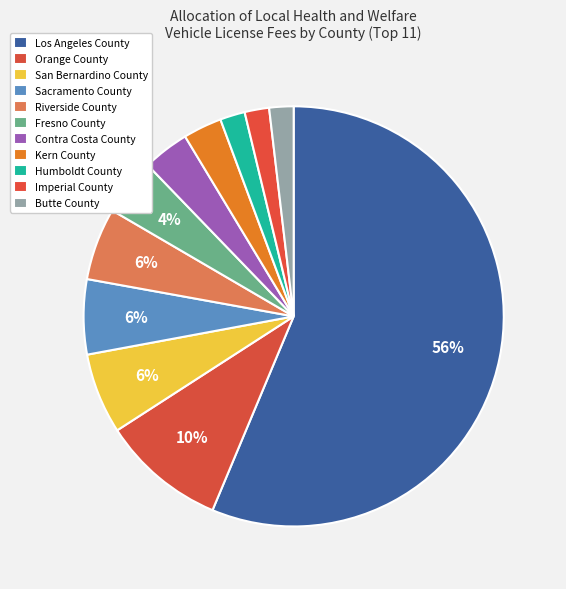

Which slice is the largest?

Los Angeles County